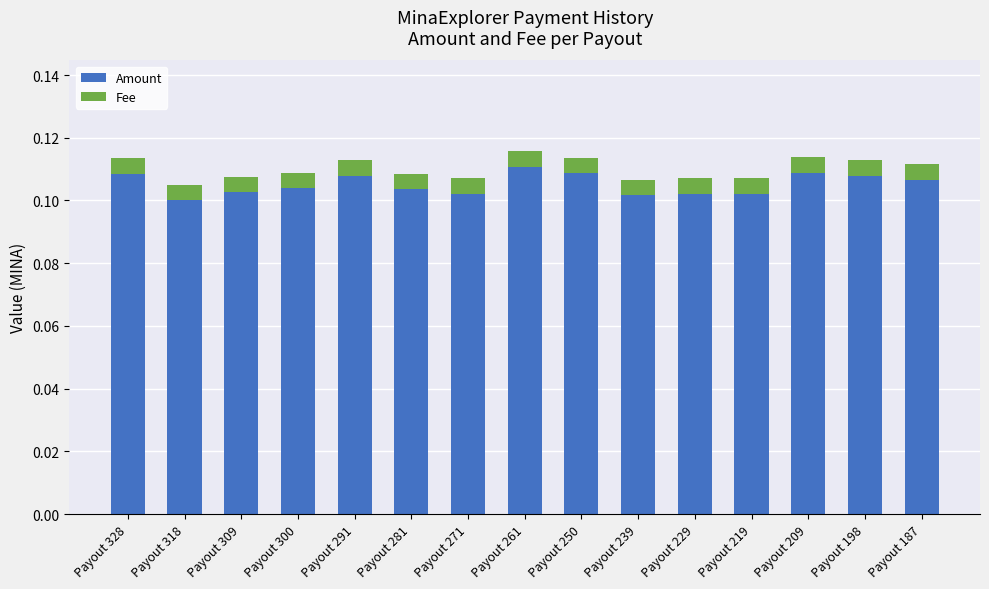

How many Amount values are between 0 and 1?

15